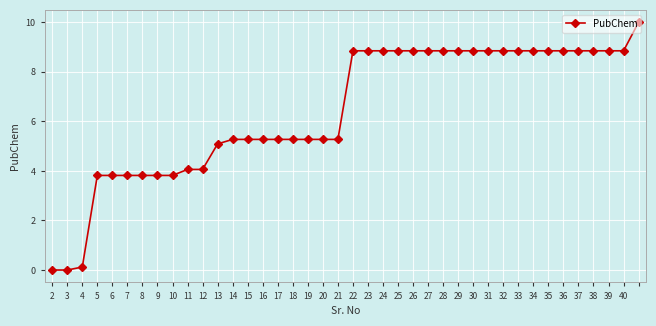

What is the maximum value shown in the chart?

10.0